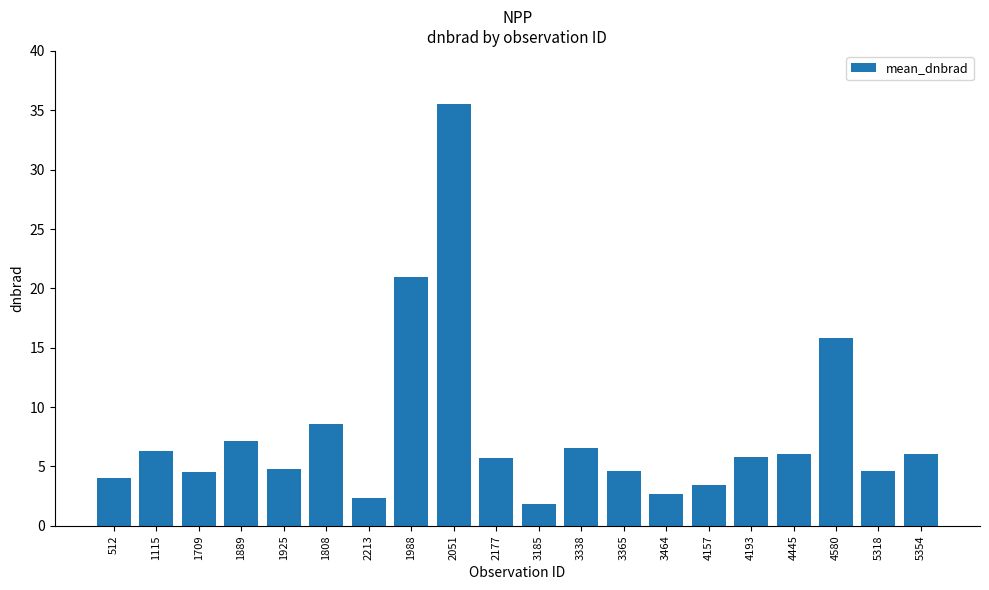

The value at 3464 is 2.7. True or false?

True